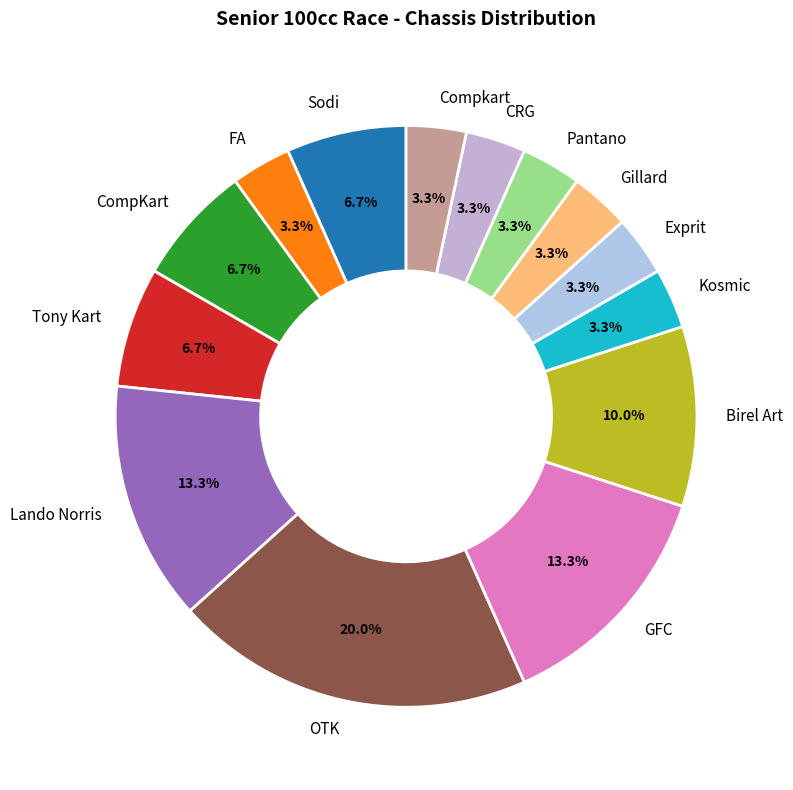

How many segments does this pie chart have?

14